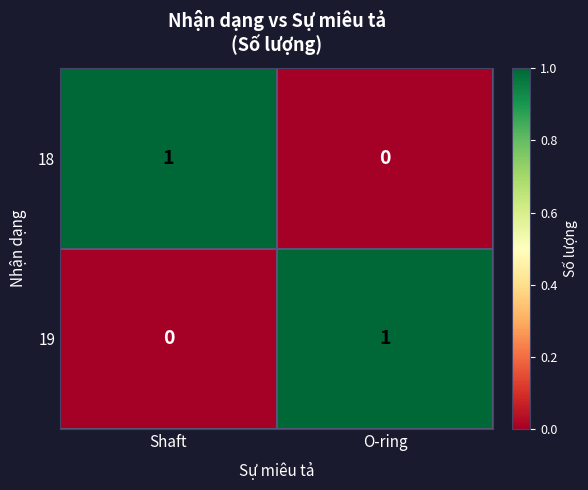

True or false: 18 has a value of 1 at Shaft.

True